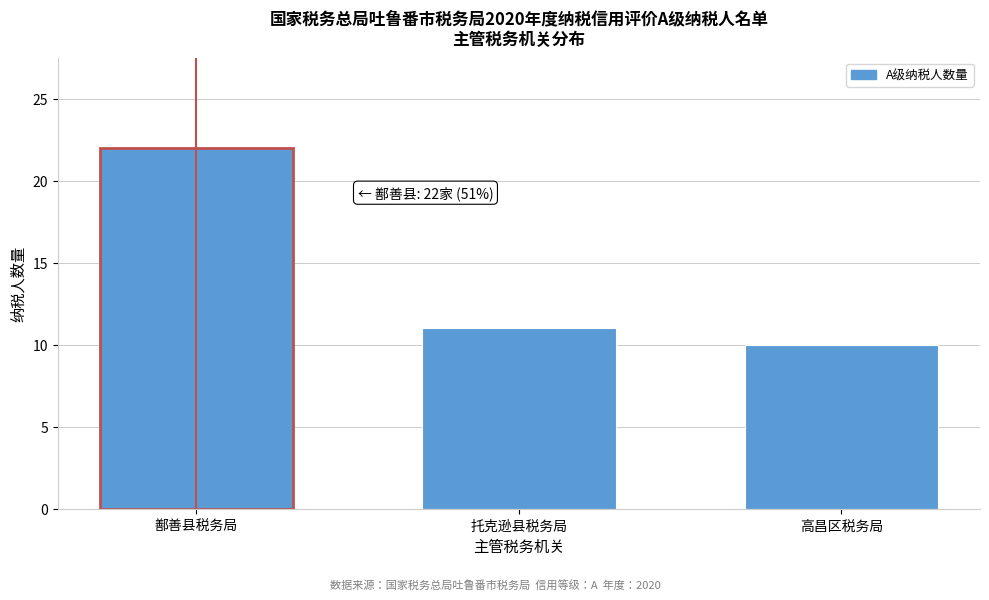

Reading left to right, extract all data points from this chart.

22	11	10